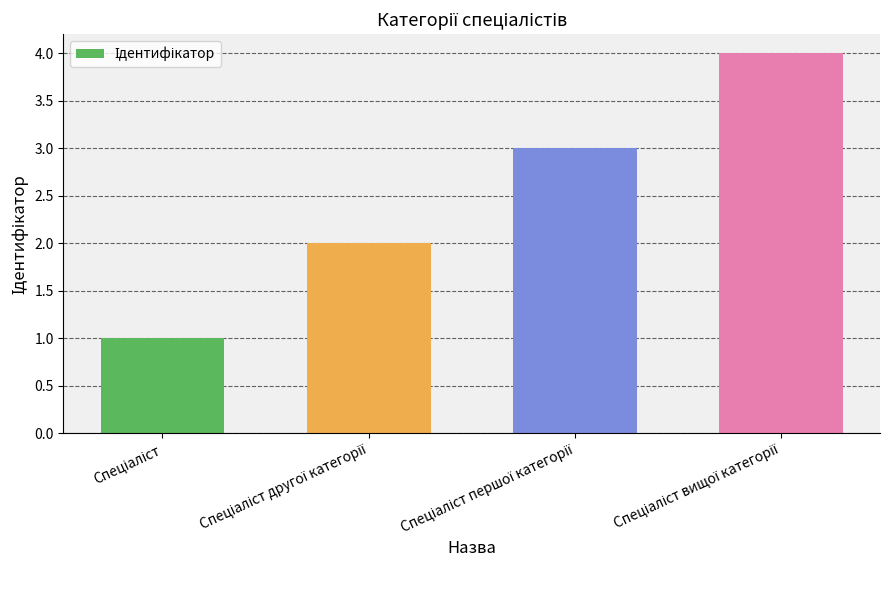

How many data points are less than 3?

2